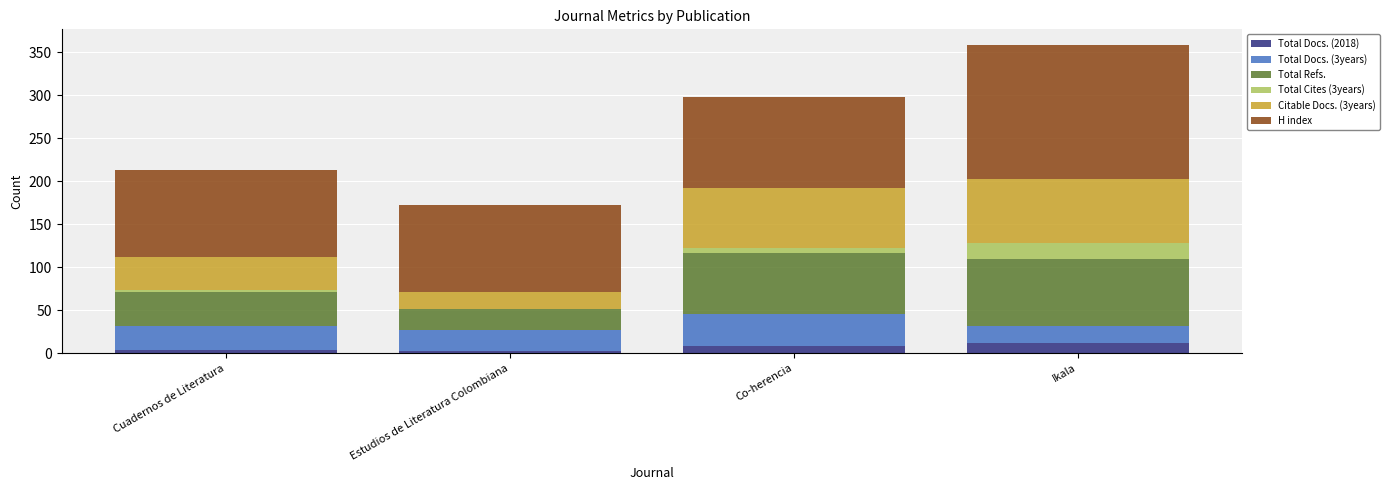

At which category is the sum across all series the highest?

Ikala